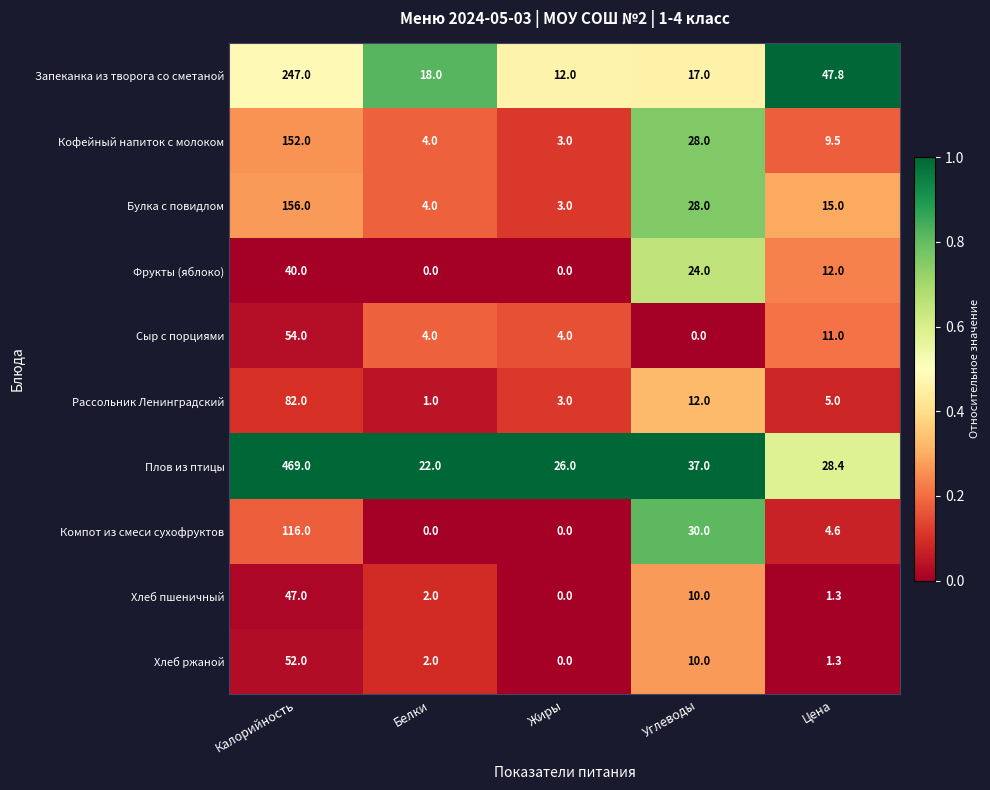

At Калорийность, list the series in order from largest to smallest.

Плов из птицы, Запеканка из творога со сметаной, Булка с повидлом, Кофейный напиток с молоком, Компот из смеси сухофруктов, Рассольник Ленинградский, Сыр с порциями, Хлеб ржаной, Хлеб пшеничный, Фрукты (яблоко)